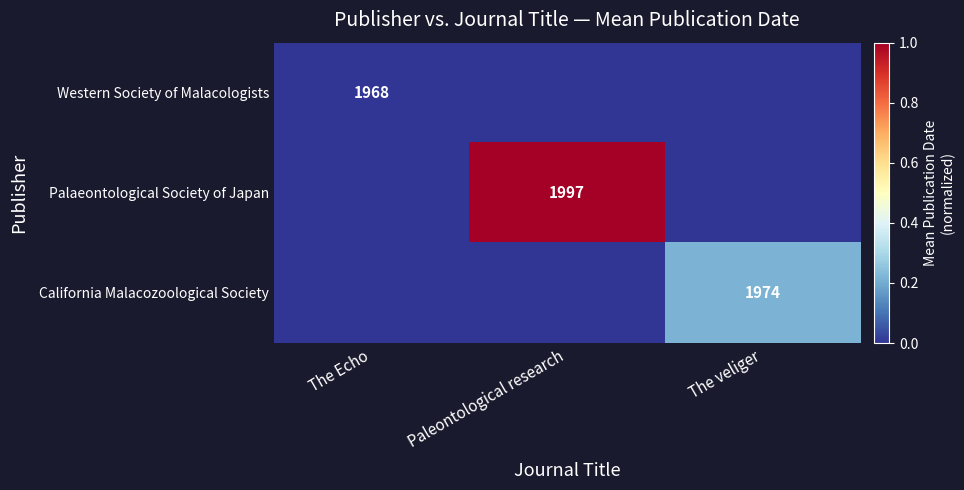

Which category has the lowest value across all series?

The Echo